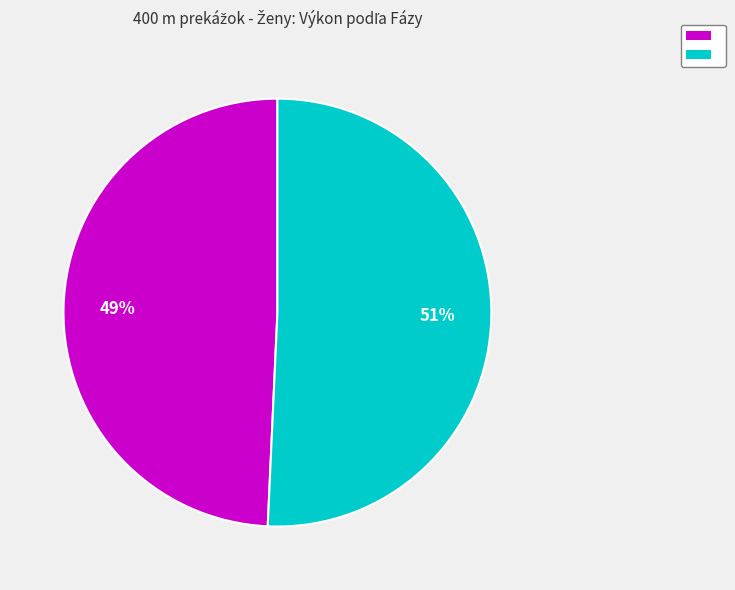

Is there a majority slice in this chart?

Yes